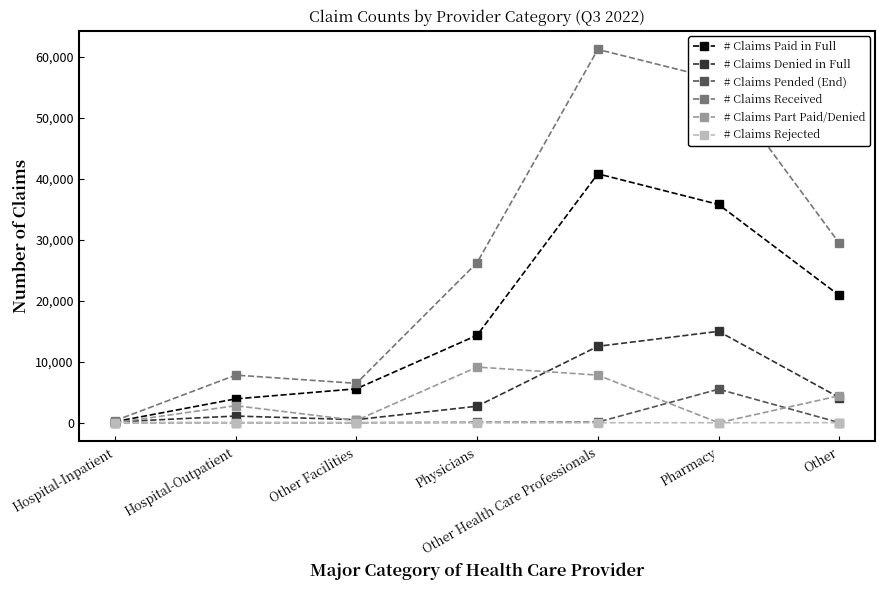

Where is the first local maximum for # Claims Paid in Full?

Other Health Care Professionals